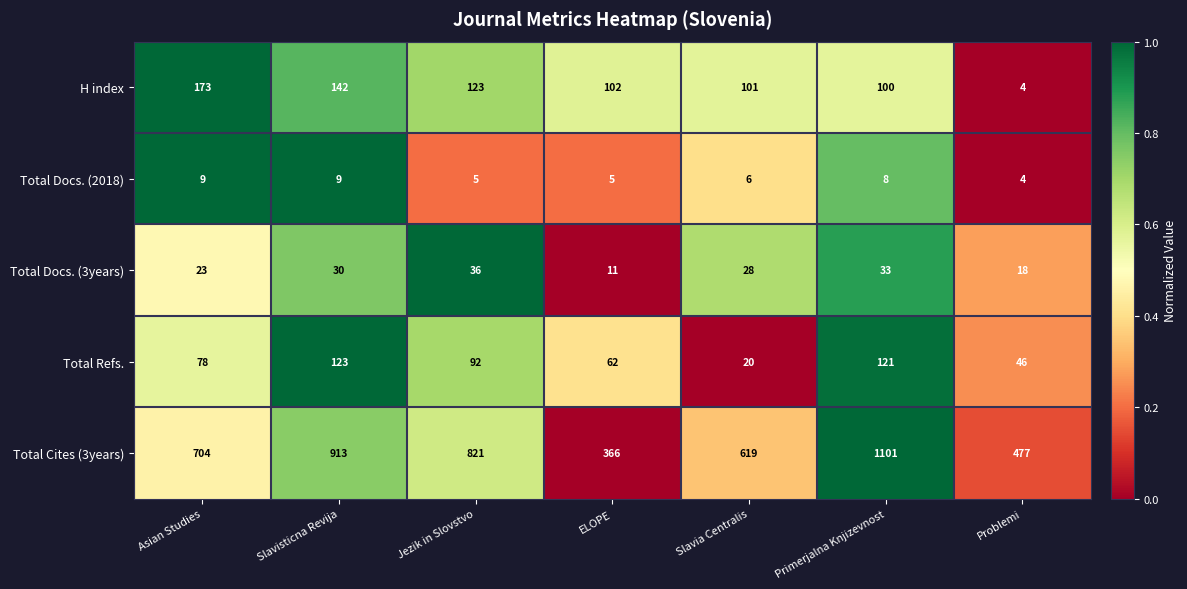

What is the greatest value displayed?

1101